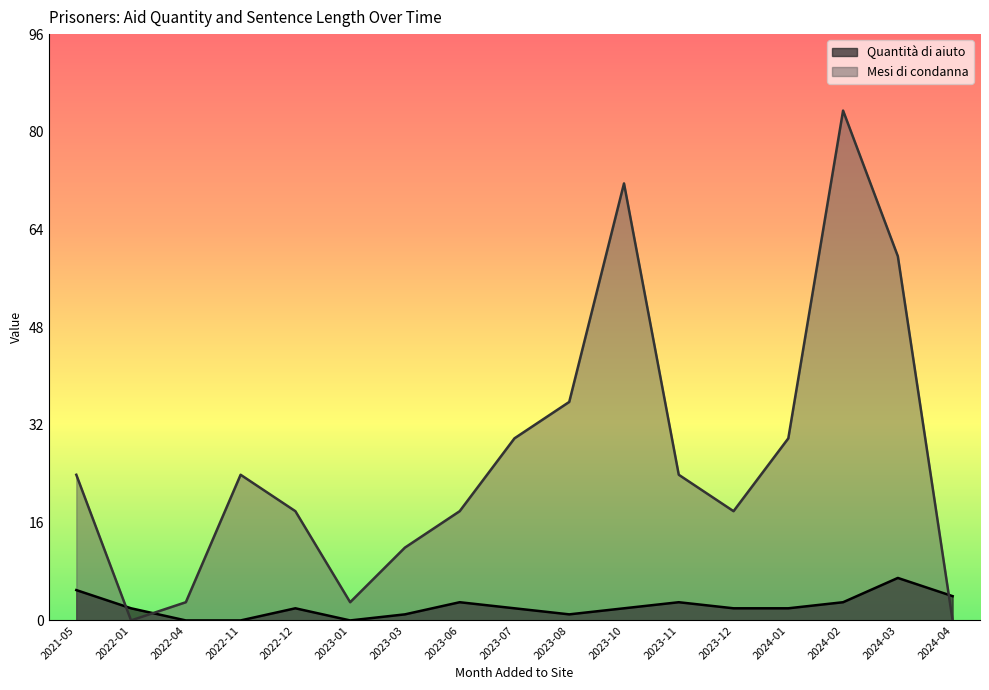

List the labels in order of Quantità di aiuto value, smallest first.

2022-04, 2022-11, 2023-01, 2023-03, 2023-08, 2022-01, 2022-12, 2023-07, 2023-10, 2023-12, 2024-01, 2023-06, 2023-11, 2024-02, 2024-04, 2021-05, 2024-03